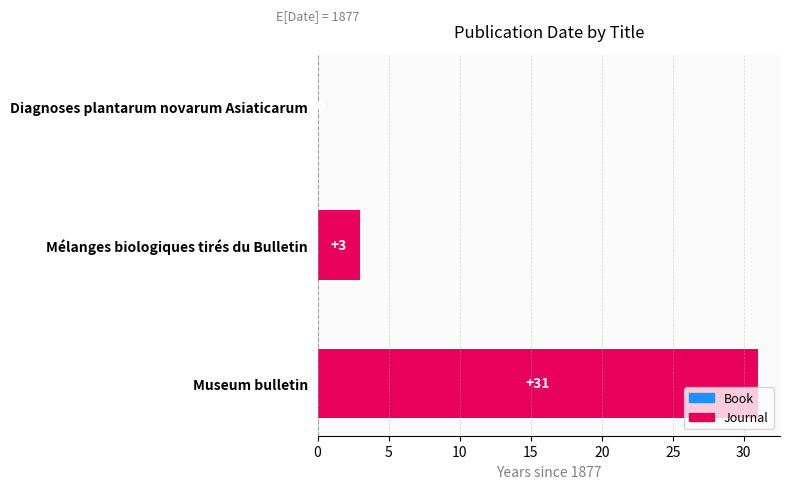

What is the sum of all values?

34